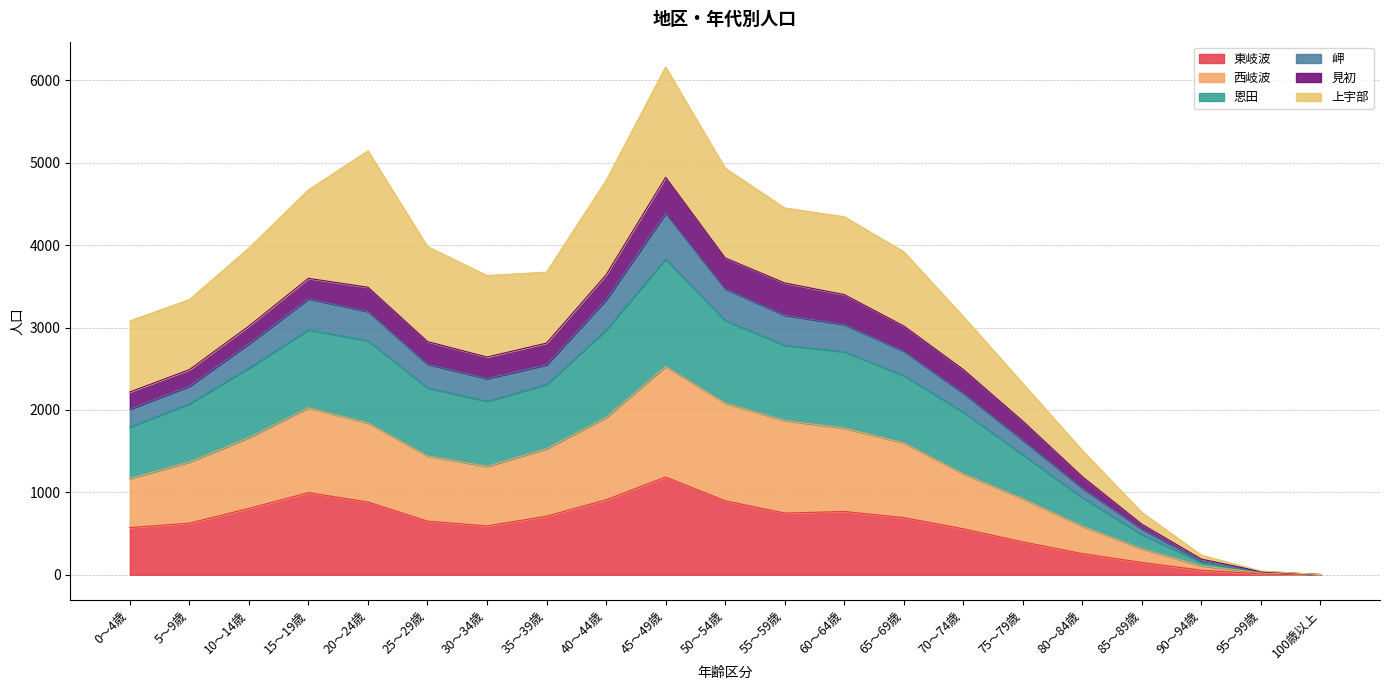

What is the highest value of the 東岐波 series?

1186